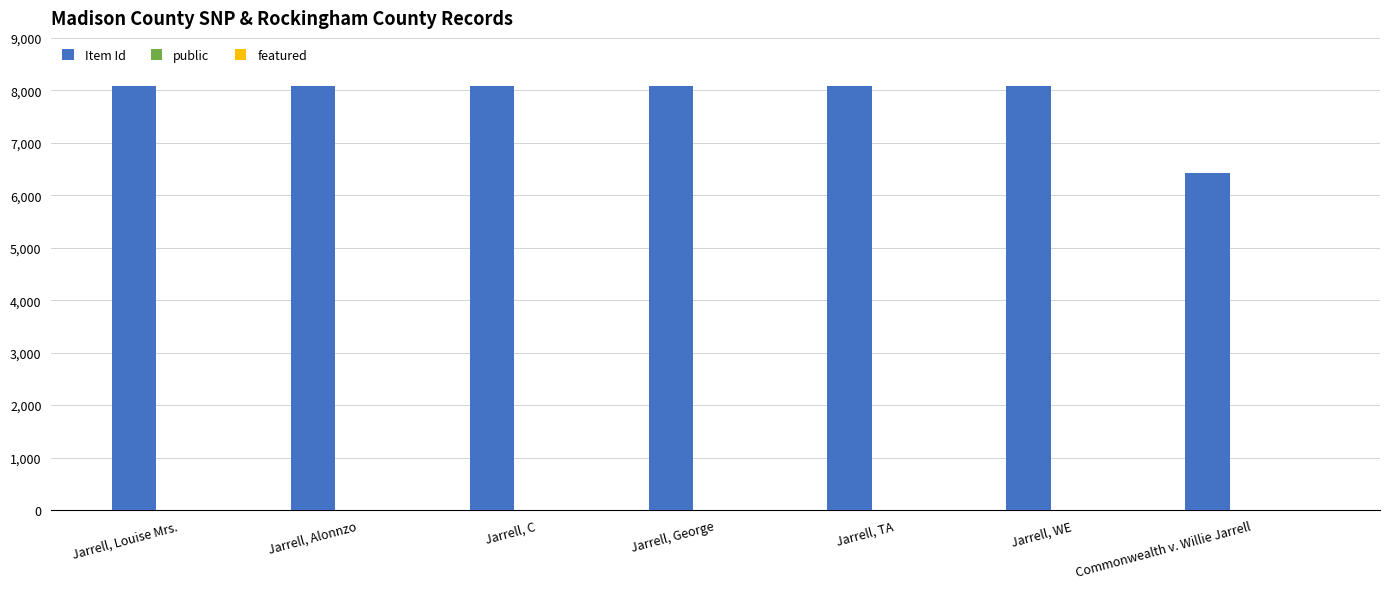

What is the sum of all Item Id values?

54888